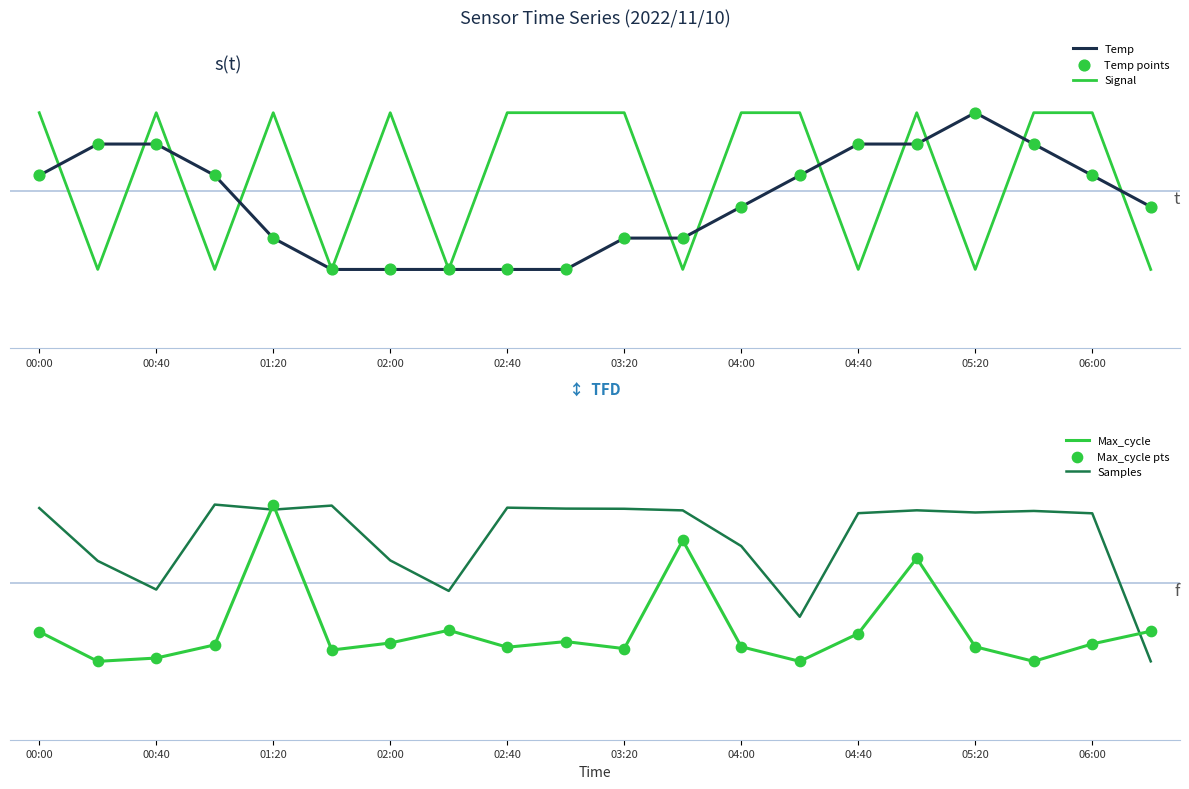

What are all the series names shown in the legend?

Temp, Signal, Temp points, Max_cycle, Samples, Max_cycle pts